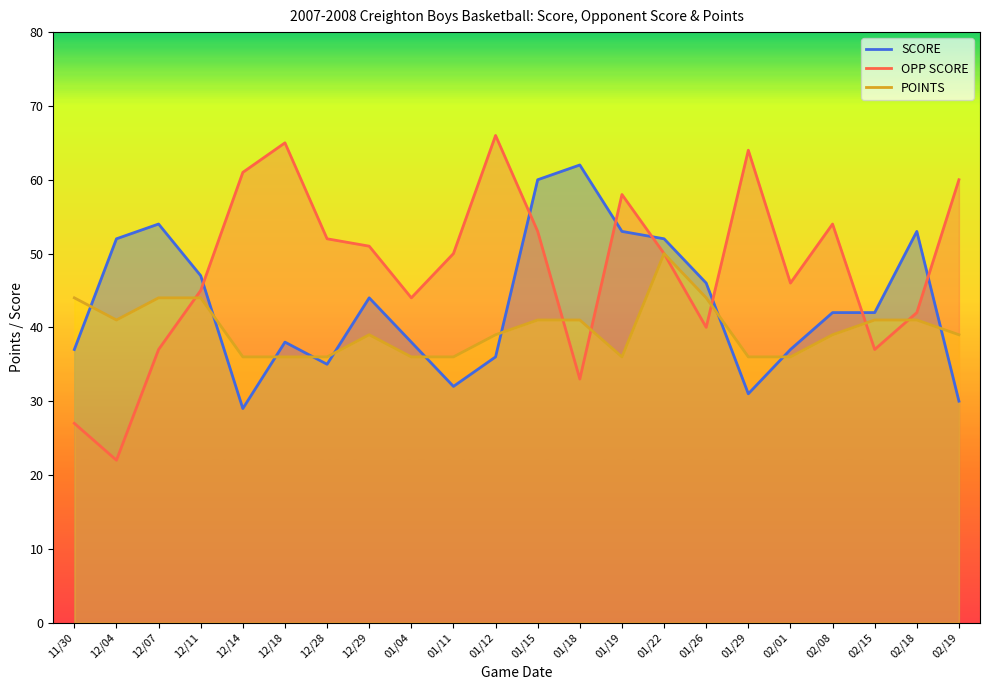

Rank the categories by OPP SCORE value from lowest to highest.

12/04, 11/30, 01/18, 12/07, 02/15, 01/26, 02/18, 01/04, 12/11, 02/01, 01/11, 01/22, 12/29, 12/28, 01/15, 02/08, 01/19, 02/19, 12/14, 01/29, 12/18, 01/12